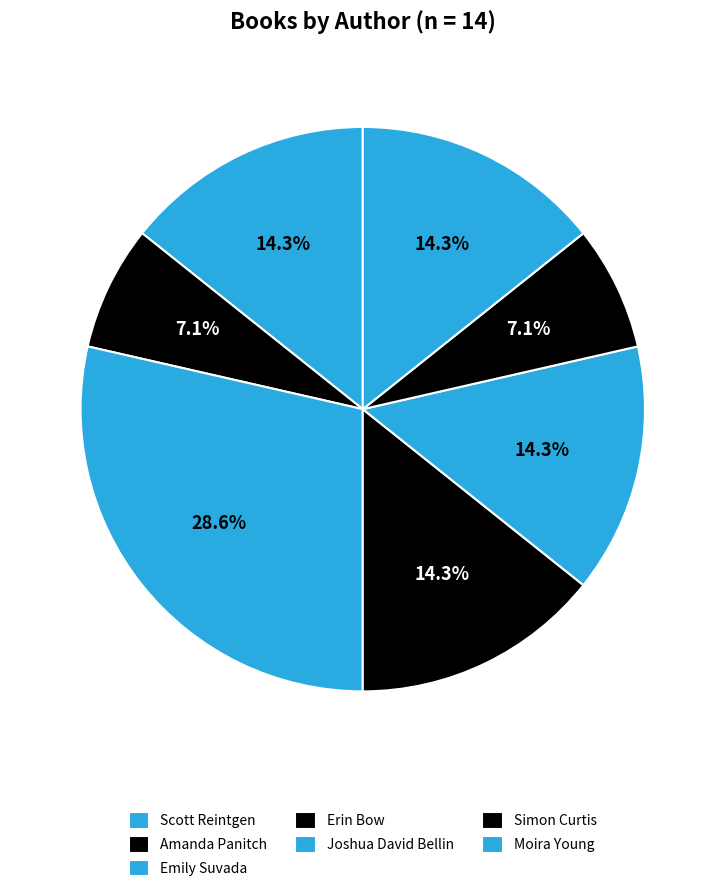

What is the largest slice in the pie chart?

Emily Suvada